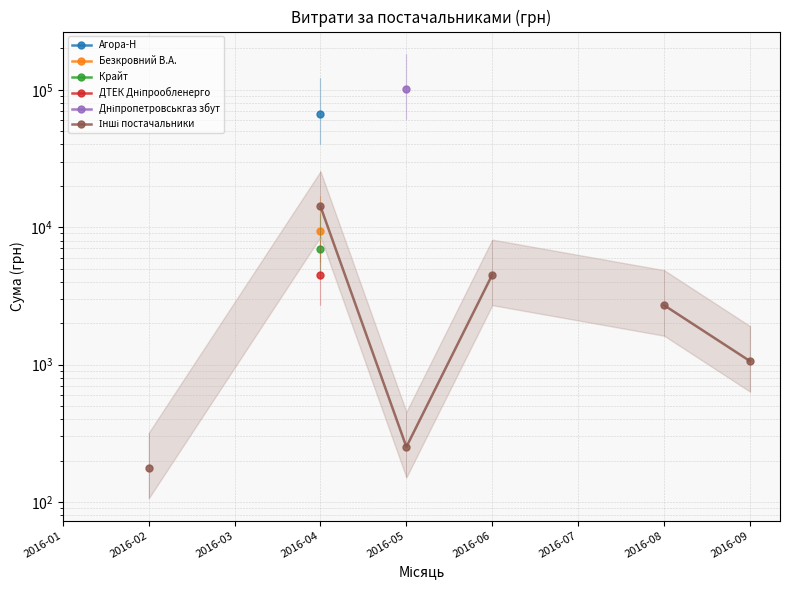

How many categories are shown in the chart?

9